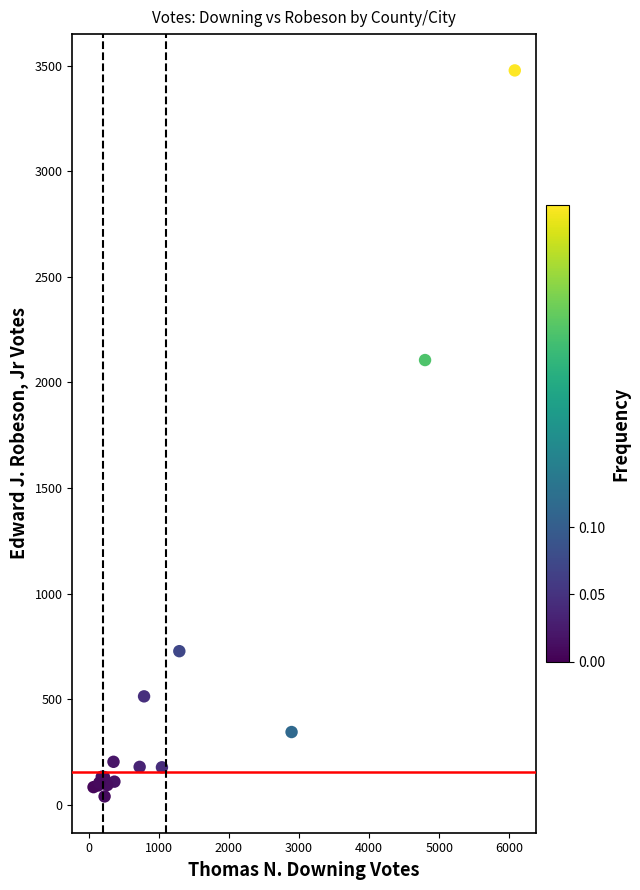

What Y value in the scatter plot is closest to 1758?

2106